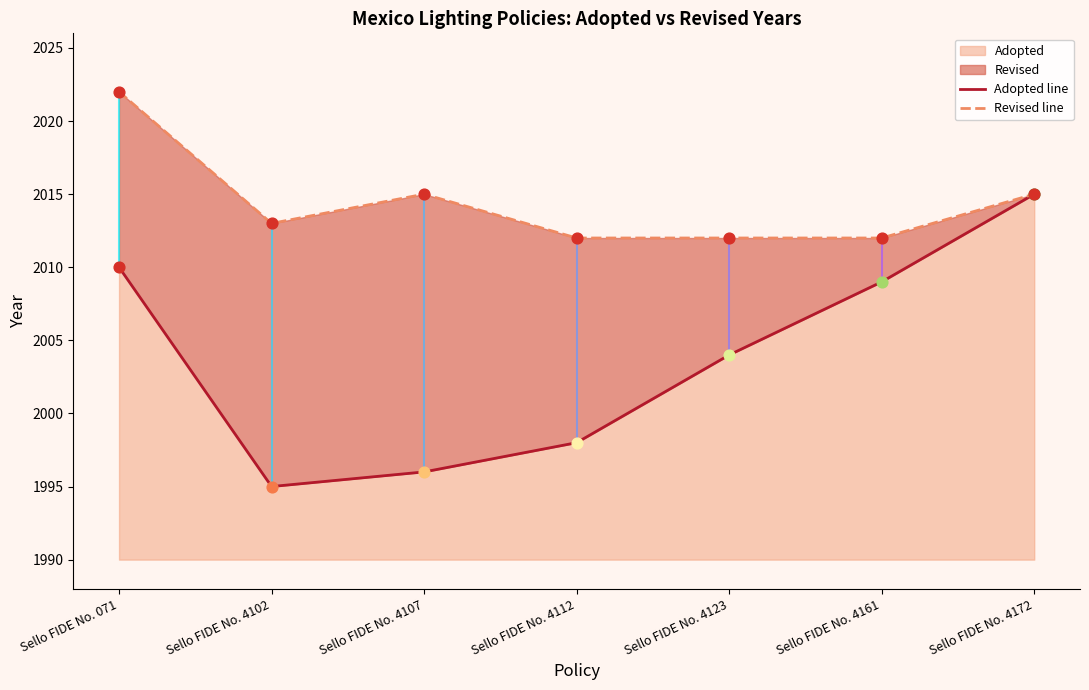

Approximately how many times larger is the value at Sello FIDE No. 4112 compared to Sello FIDE No. 4102?

1.0